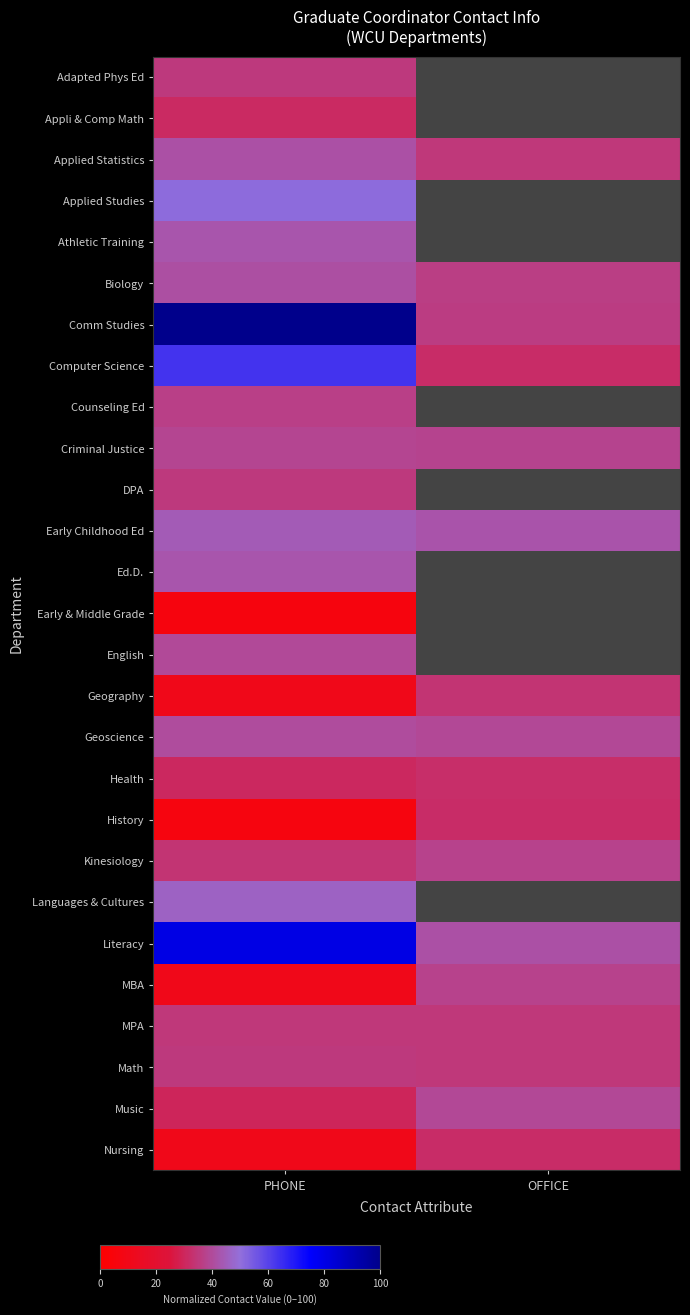

True or false: Criminal Justice has a value of 25.0 at OFFICE.

False